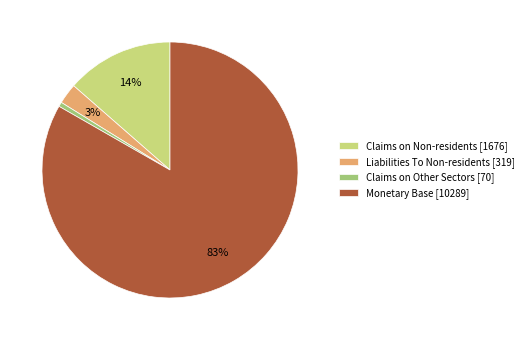

Which category has the smallest portion of the pie?

Claims on Other Sectors [70]